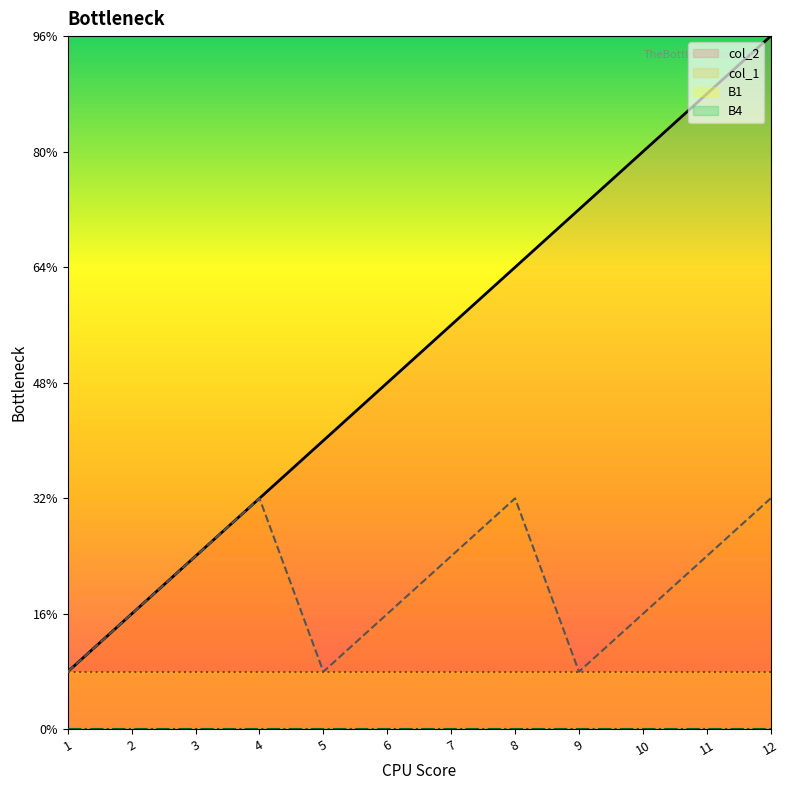

True or false: col_1 and col_2 cross at least once.

False